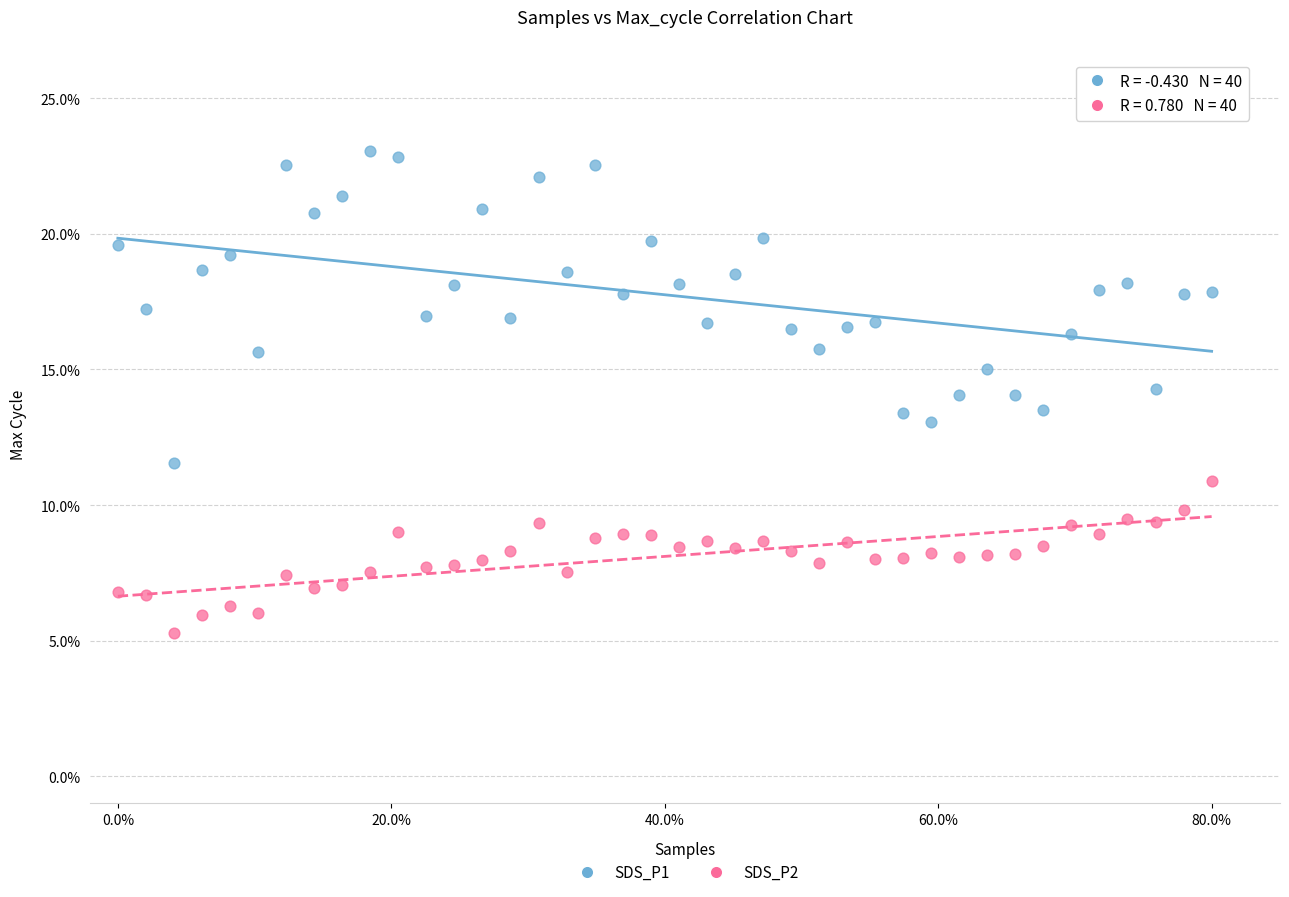

Which series contains the highest Y value?

SDS_P1